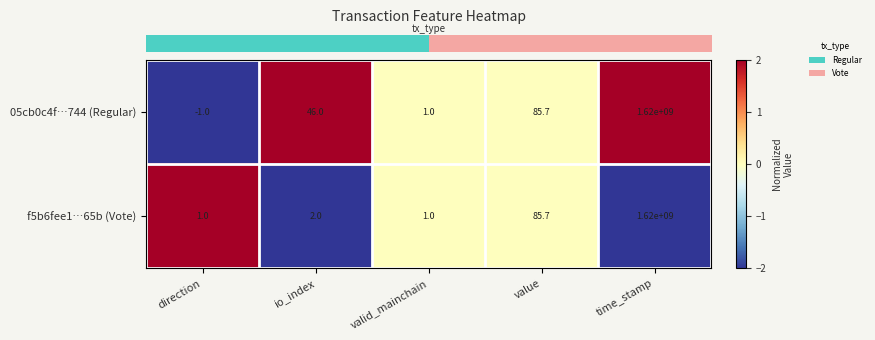

What is the maximum value shown in the chart?

1620000000.0